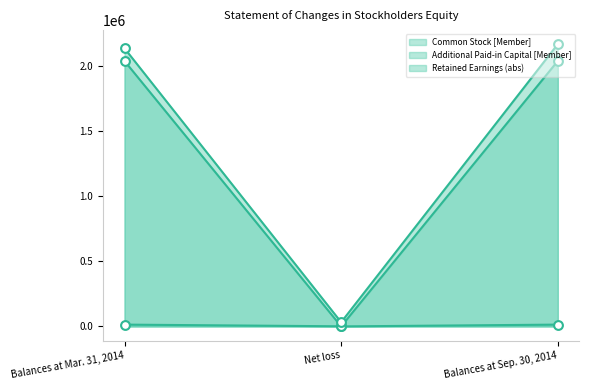

At which category is the sum across all series the highest?

Balances at Sep. 30, 2014